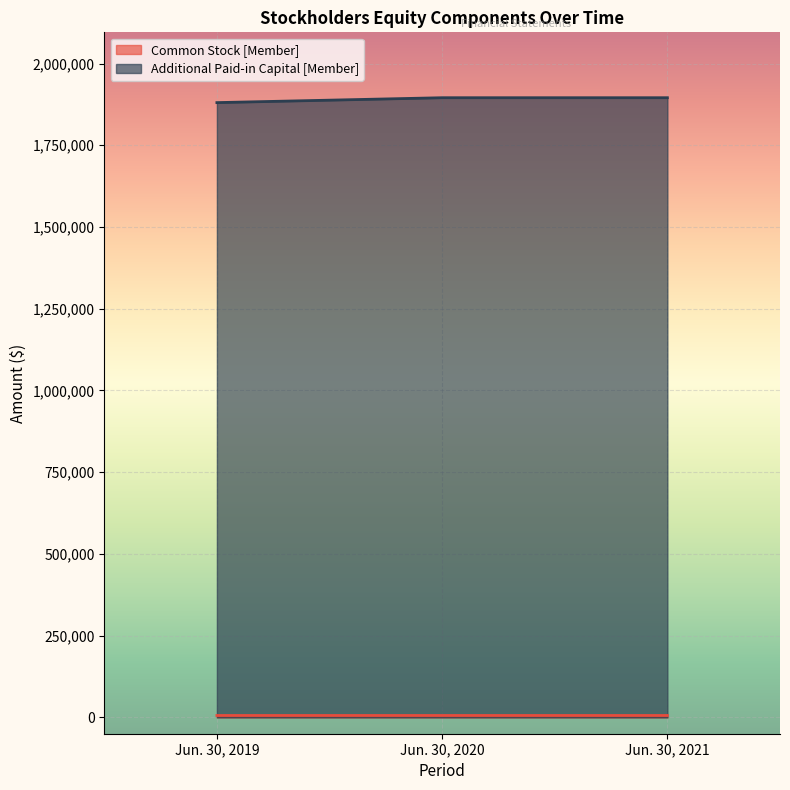

What is the value of the Additional Paid-in Capital [Member] point at the 2nd from the left?

1895486